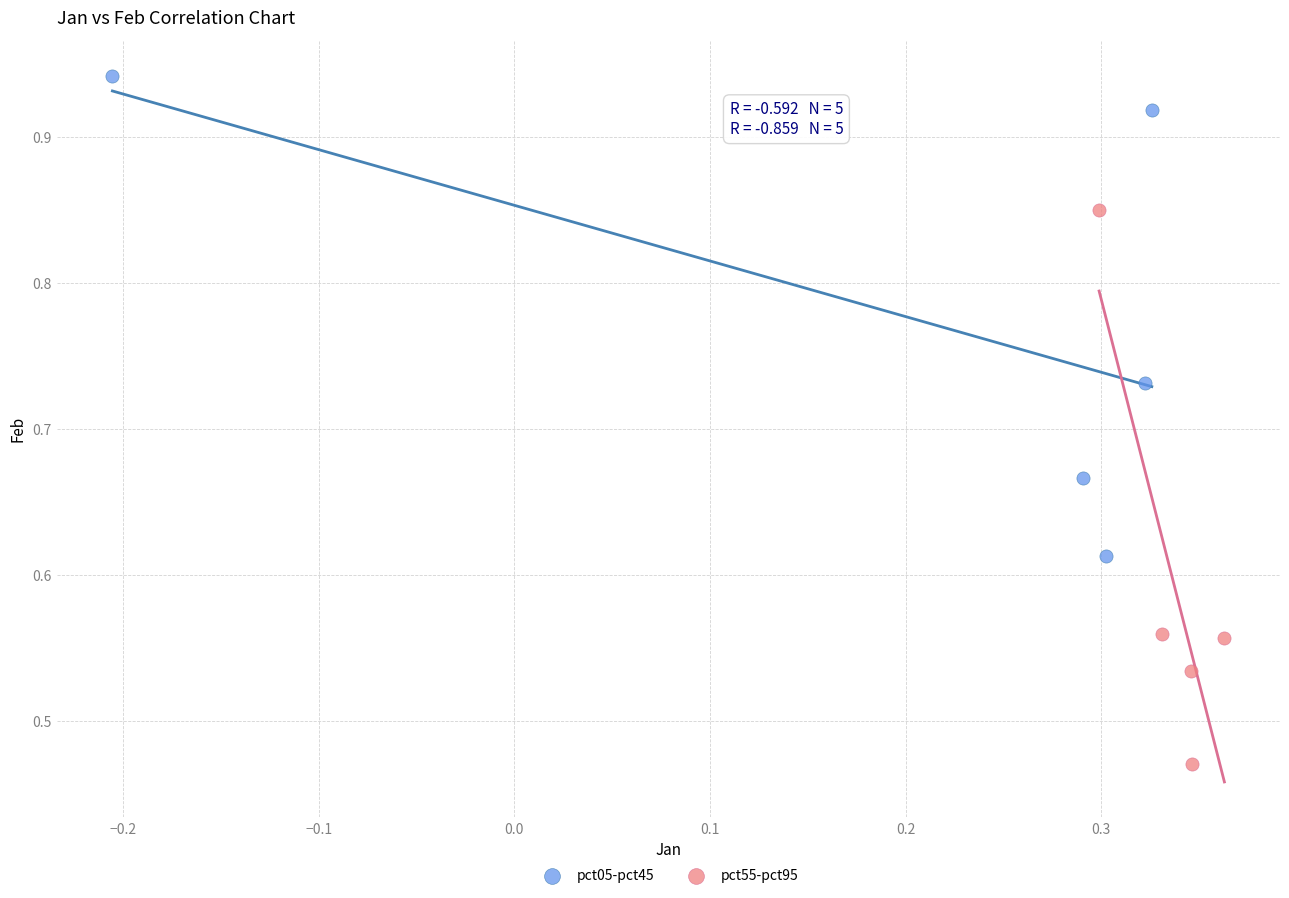

Which series has the widest spread of Y values?

pct55-pct95